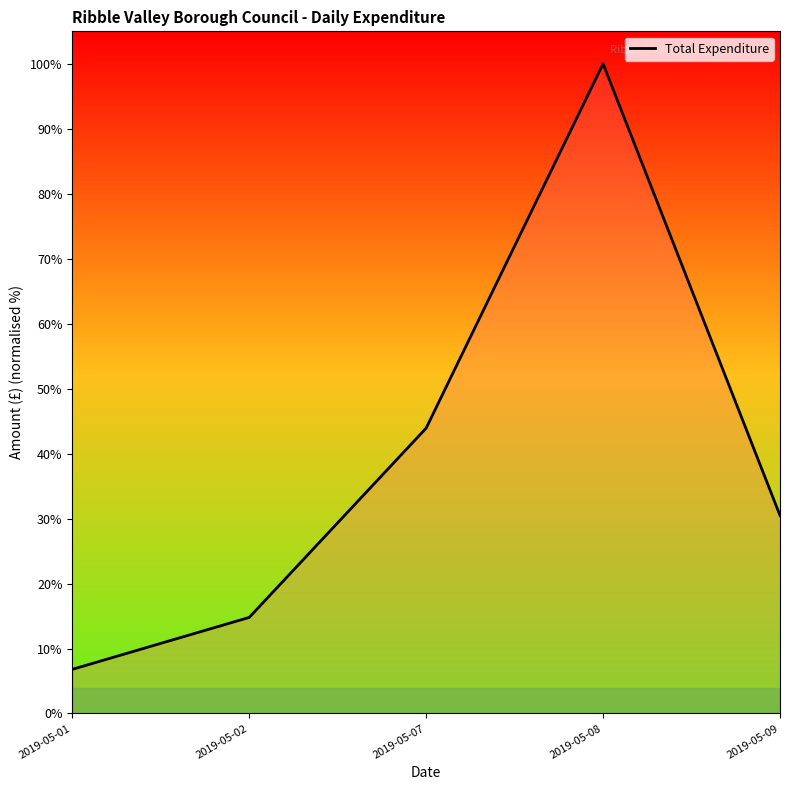

True or false: there are more than 2 points higher than both neighbors.

False